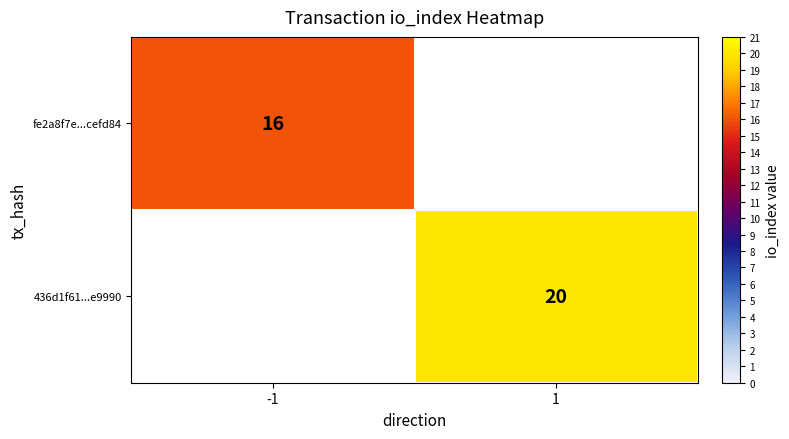

The 436d1f61...e9990 series shows 7 at 1. True or false?

False